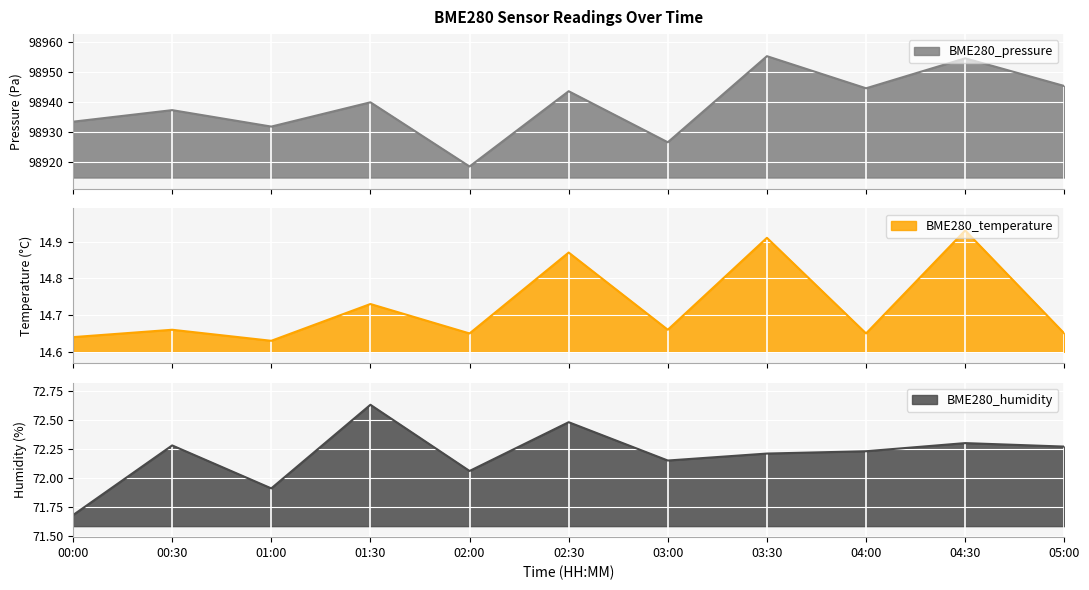

Which series has the largest total across all categories?

BME280_pressure